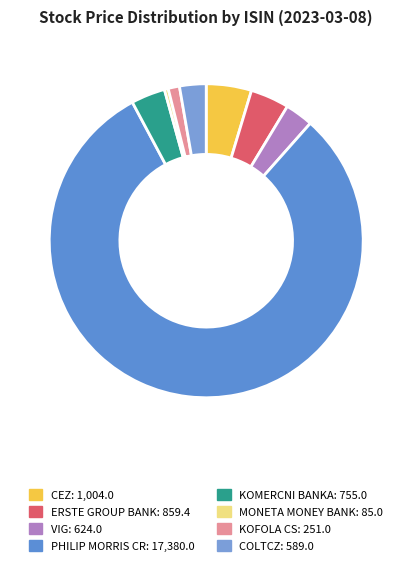

Count the number of slices in the pie.

8